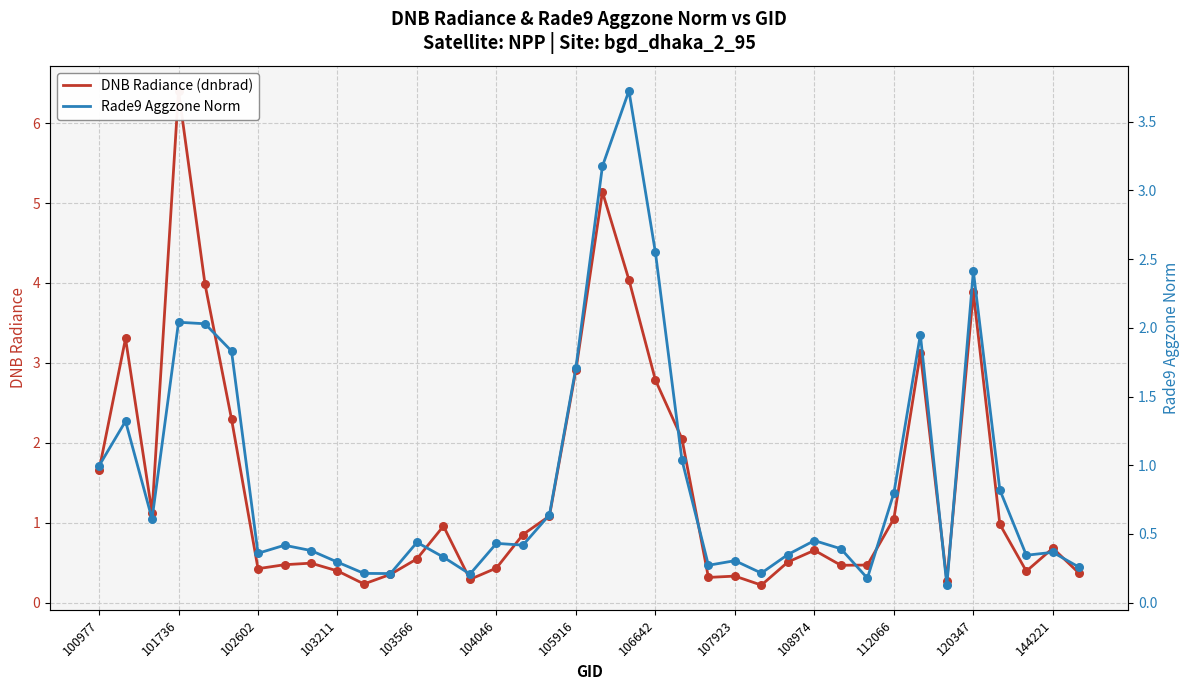

Is the value of Rade9 Aggzone Norm at 120347 greater than the value of DNB Radiance (dnbrad) at 107923?

No